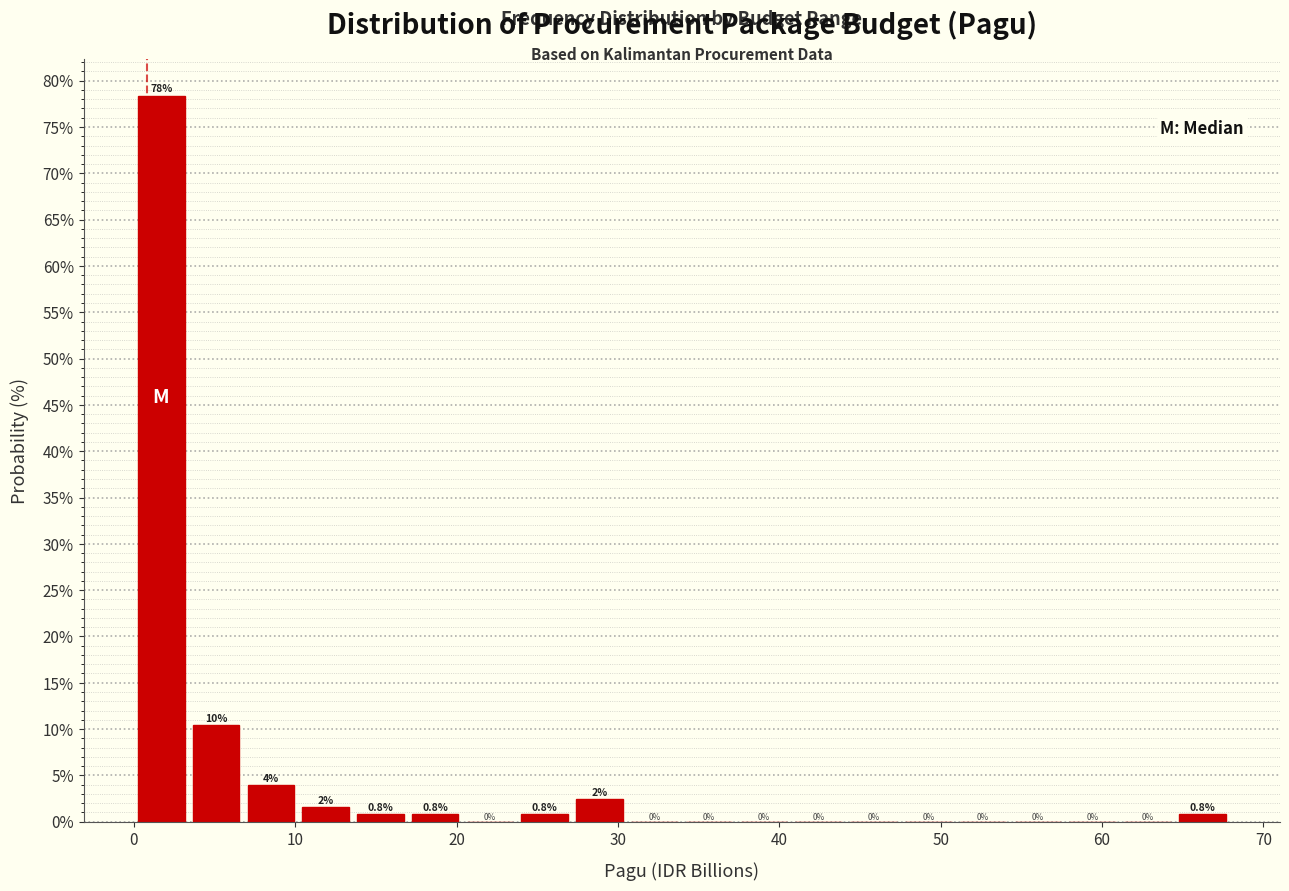

Around what value on the x-axis is the tallest bar? Give the approximate position of its centre, as read against the axis.

2